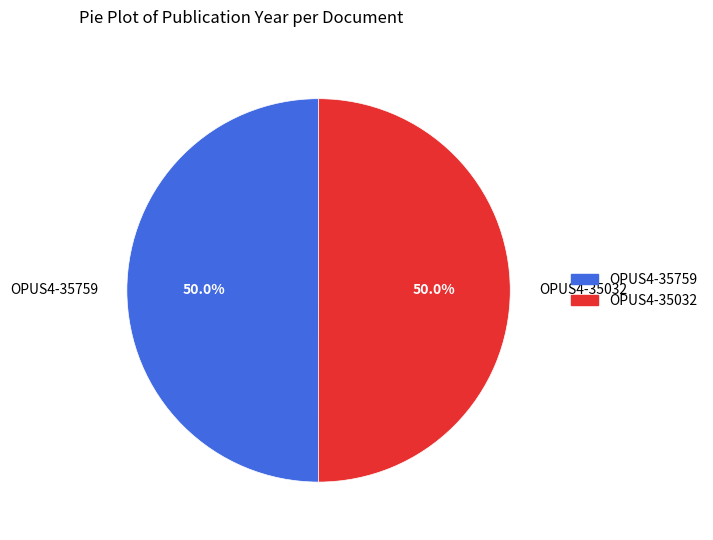

True or false: OPUS4-35759 accounts for 57% of the total.

False